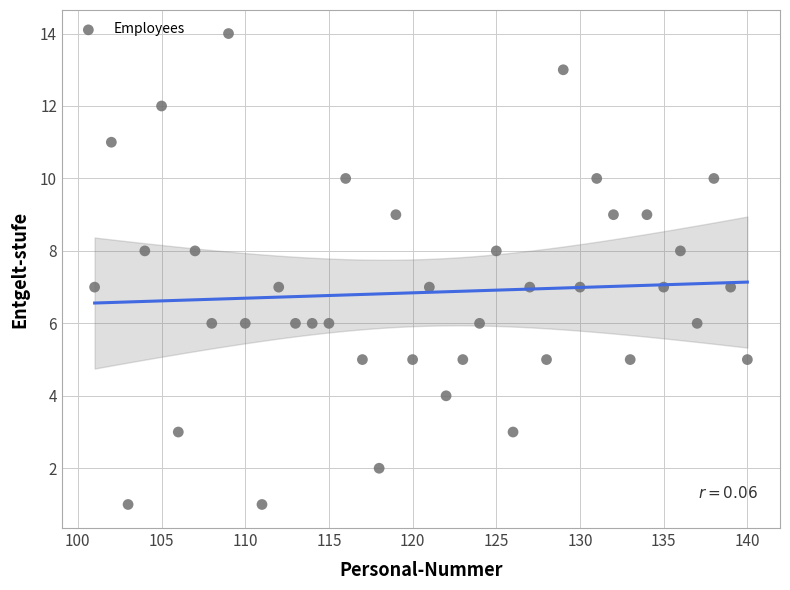

What is the range of Y values (max minus min)?

13